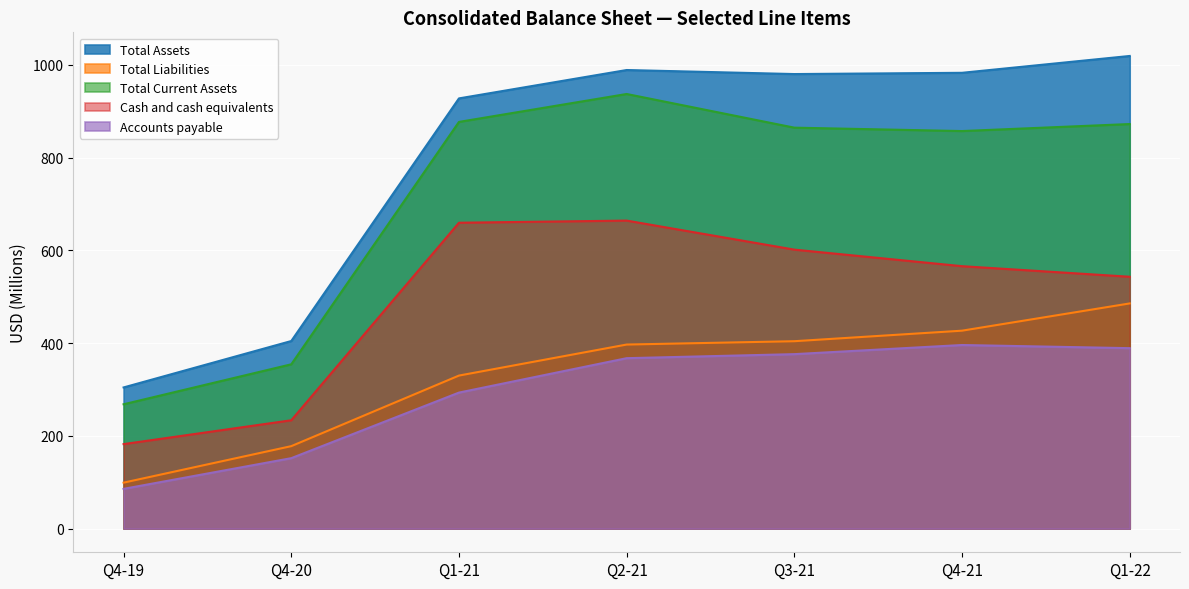

What position from the right is Q1-21?

5